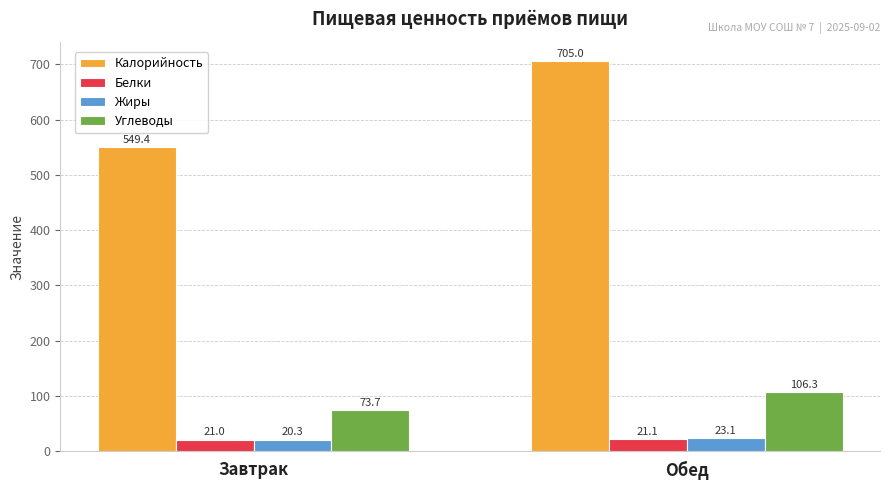

What is the sum of the Белки values at Обед and Завтрак?

42.1